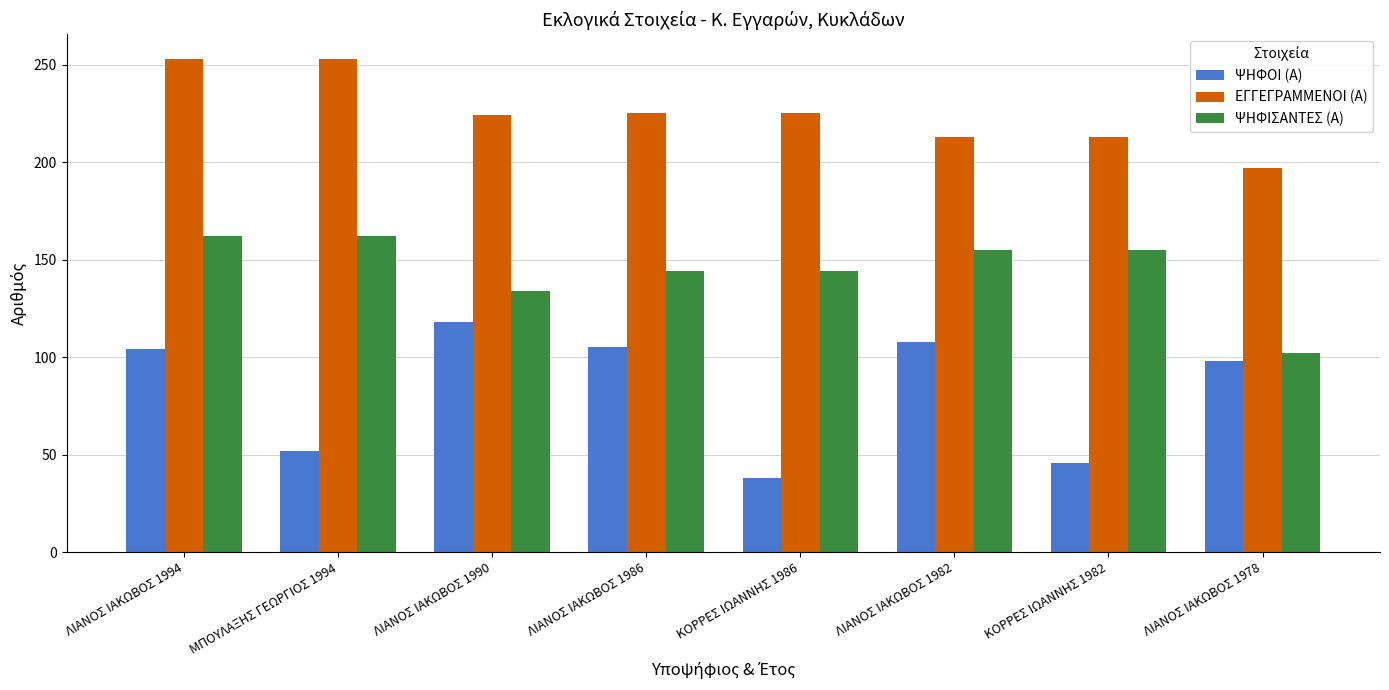

Which category has the lowest value across all series?

ΚΟΡΡΕΣ ΙΩΑΝΝΗΣ 1986